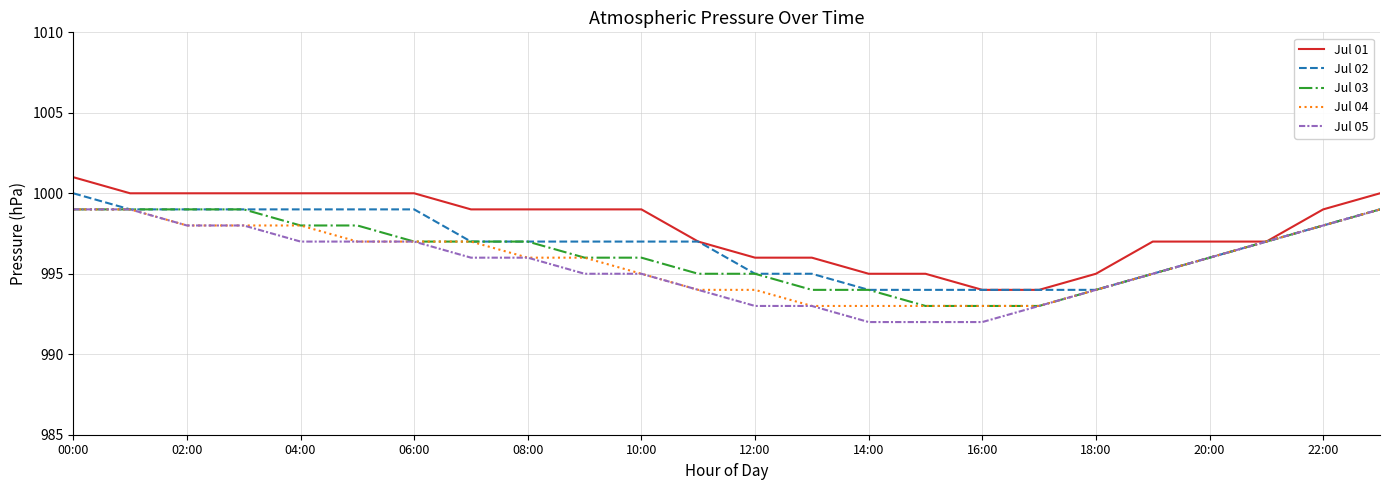

What is the maximum value for Jul 05?

999